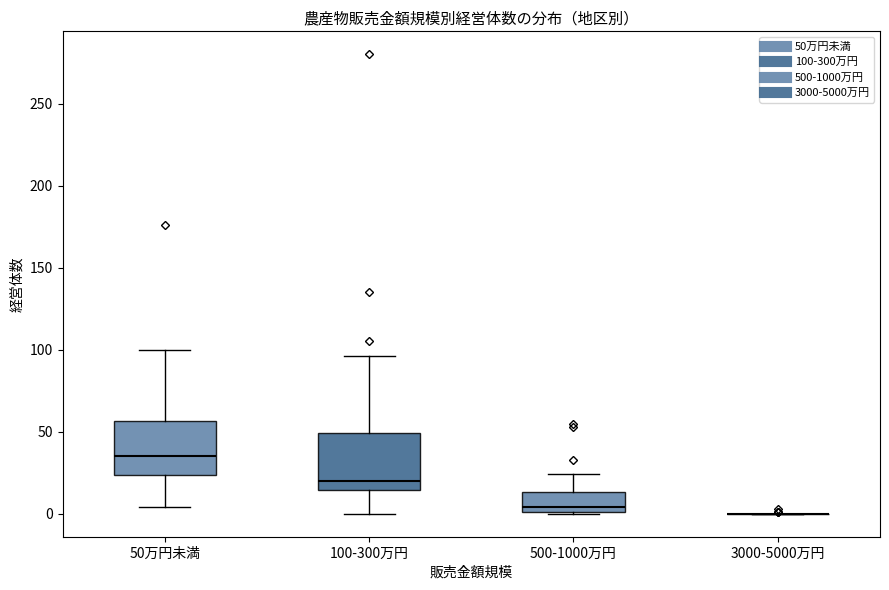

Where is the upper edge of the box for 100-300万円 on the y-axis? The values are not printed on the chart, so give them approximately, as read against the axis.

50